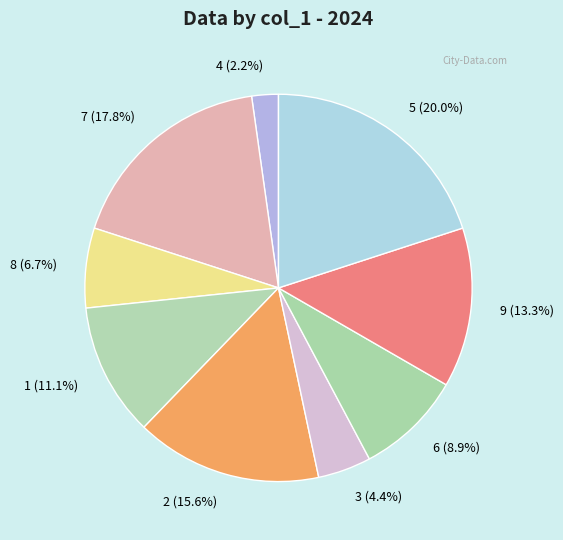

True or false: 5 accounts for 10% of the total.

False